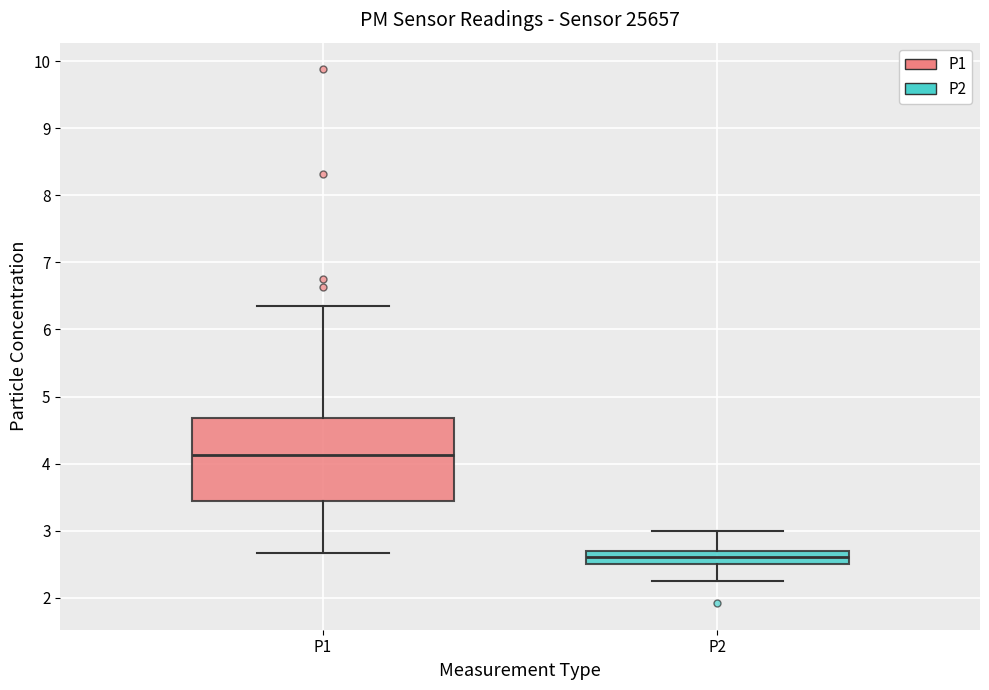

Which box's median line is the highest?

P1